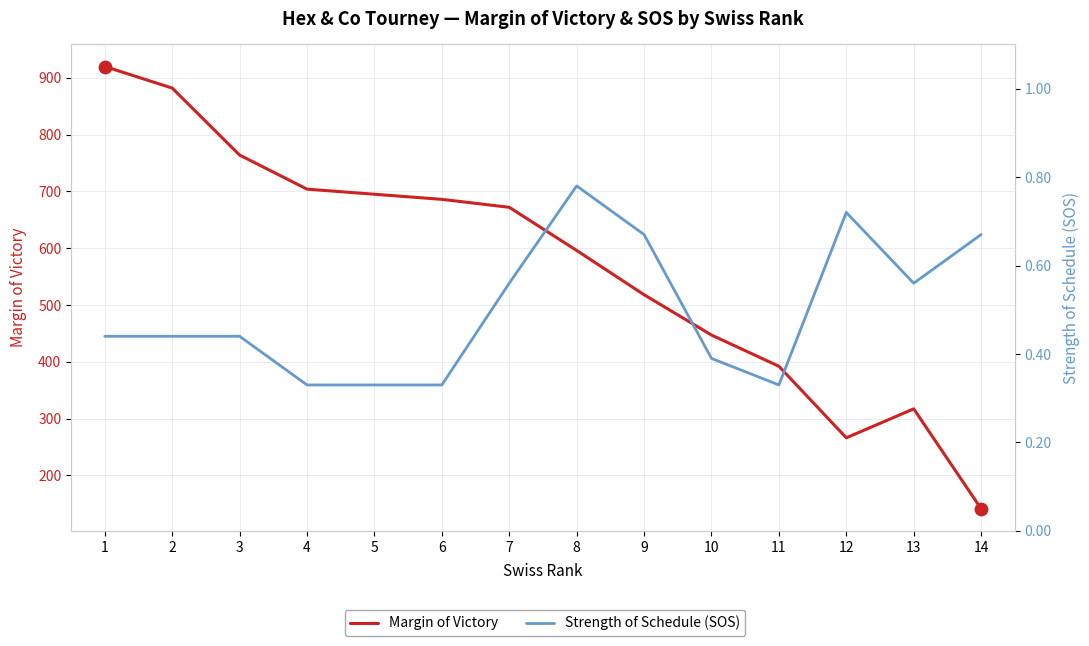

What are all the series names shown in the legend?

Margin of Victory, Strength of Schedule (SOS)